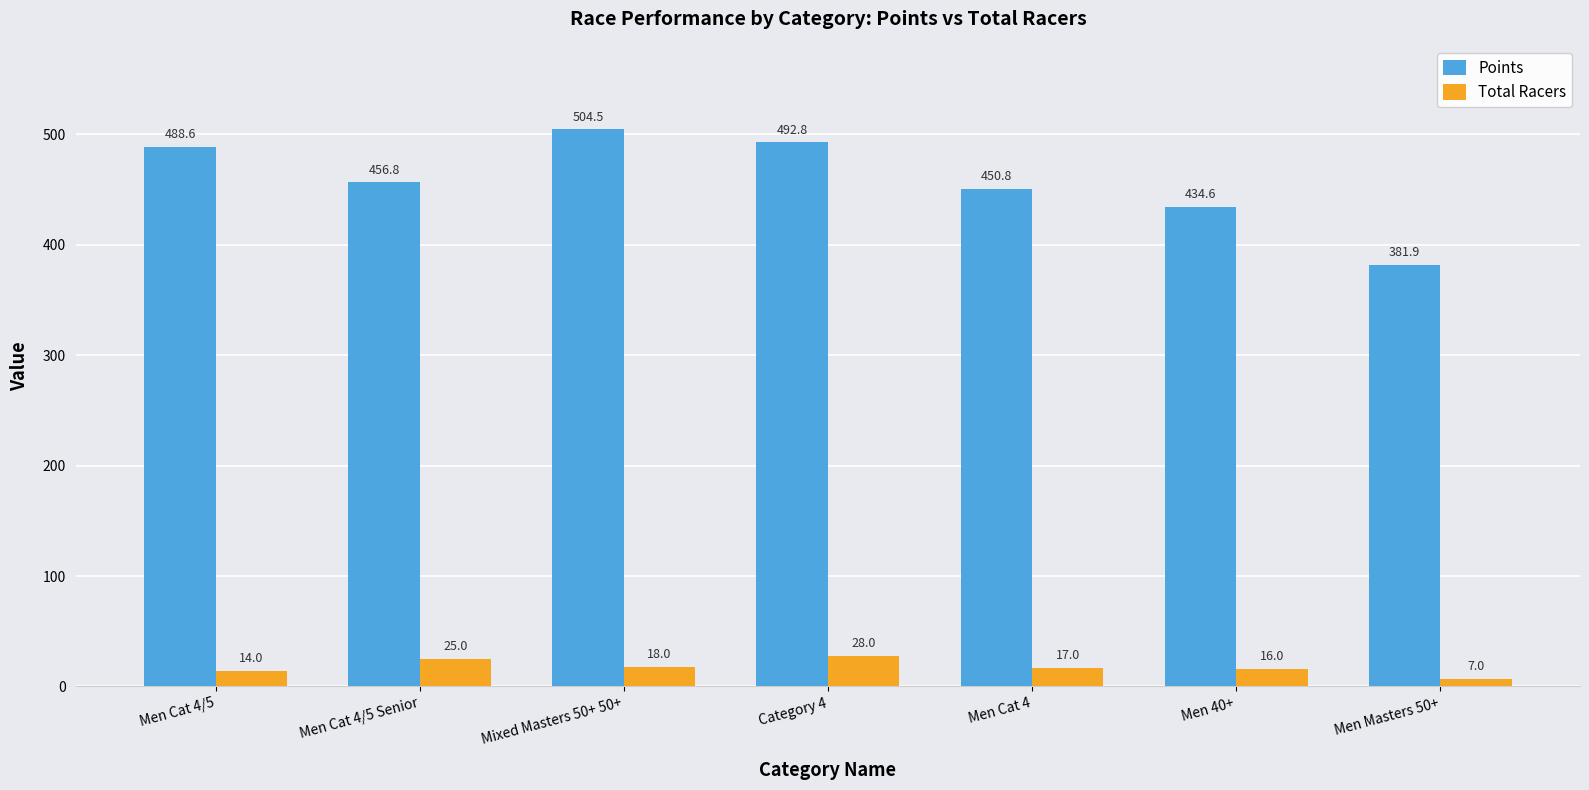

What is the difference between the maximum and second lowest values in the Total Racers series?

14.0